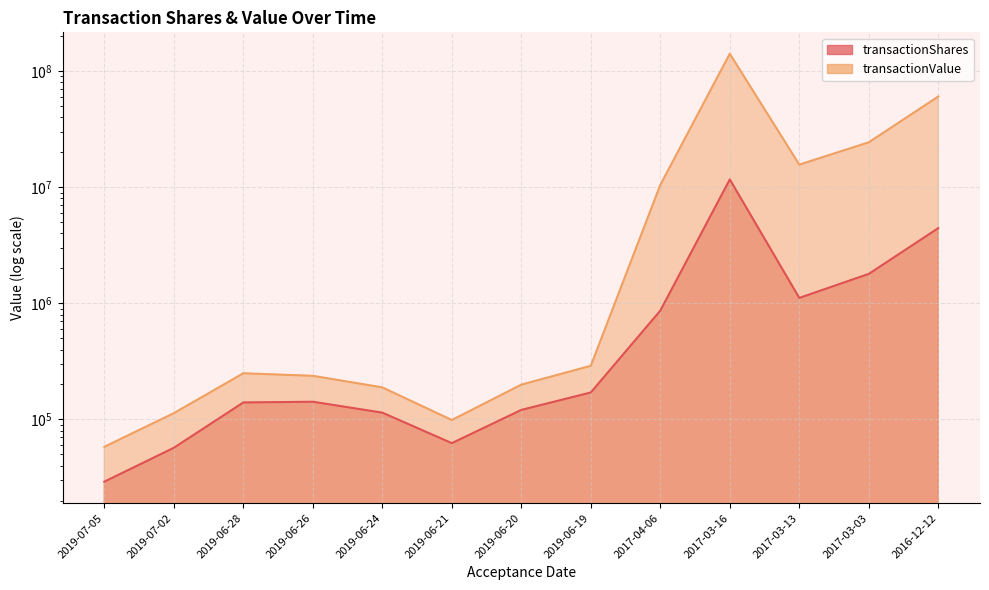

What is the highest value of the transactionShares series?

11666667